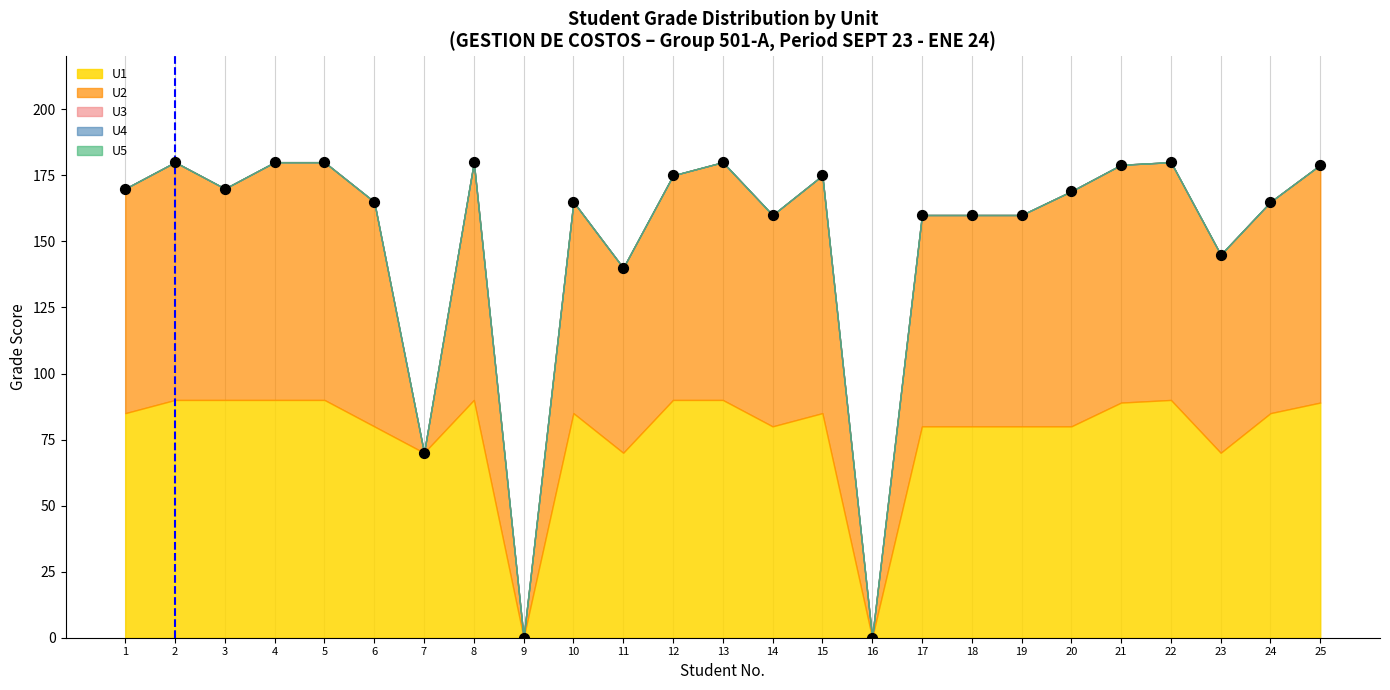

What is the range of Y values (max minus min)?

180